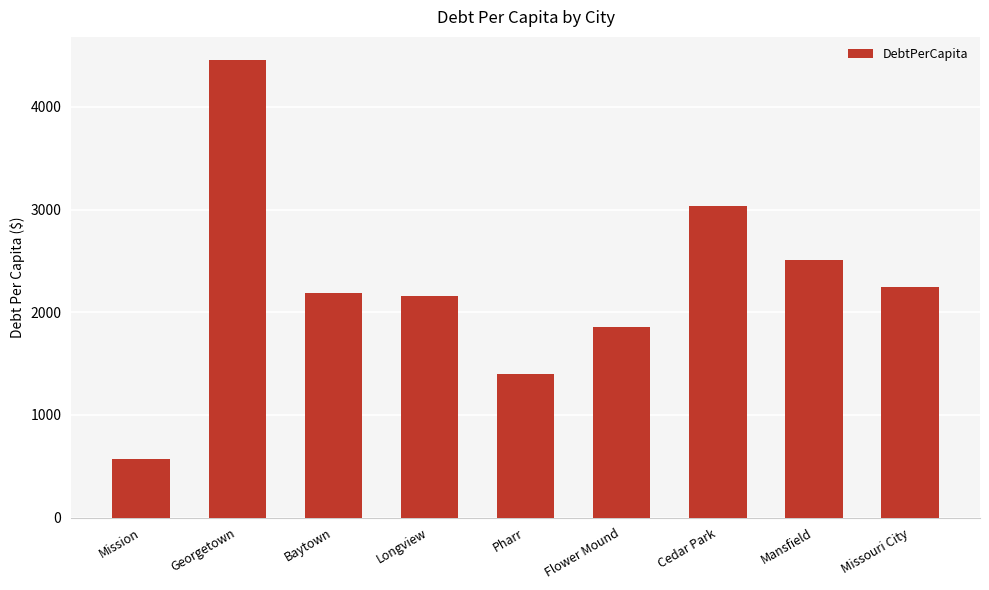

The chart shows a value of 2504.8 at Mansfield. True or false?

True